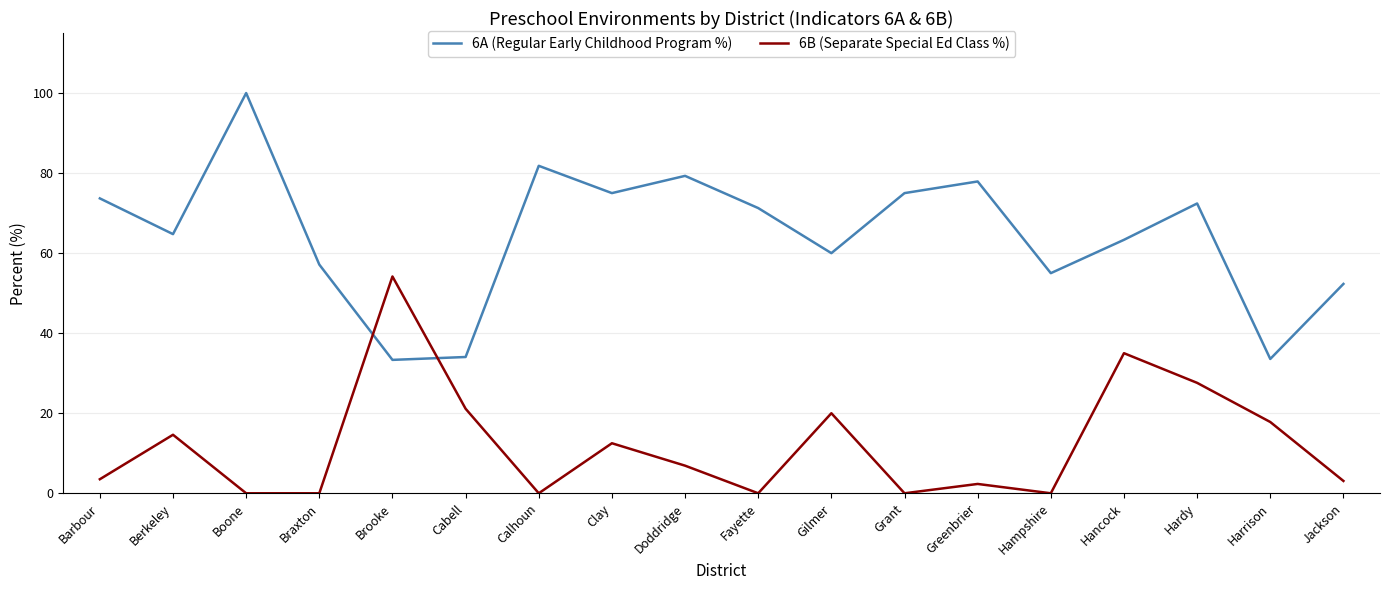

Which category has the highest value in the 6A (Regular Early Childhood Program %) series?

Boone